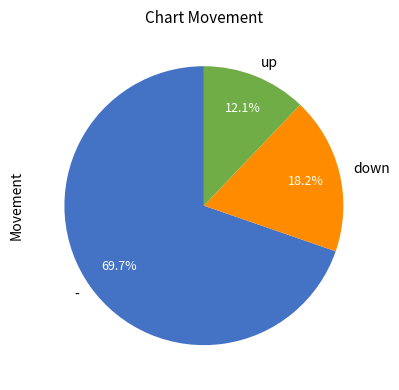

Count the number of slices in the pie.

3